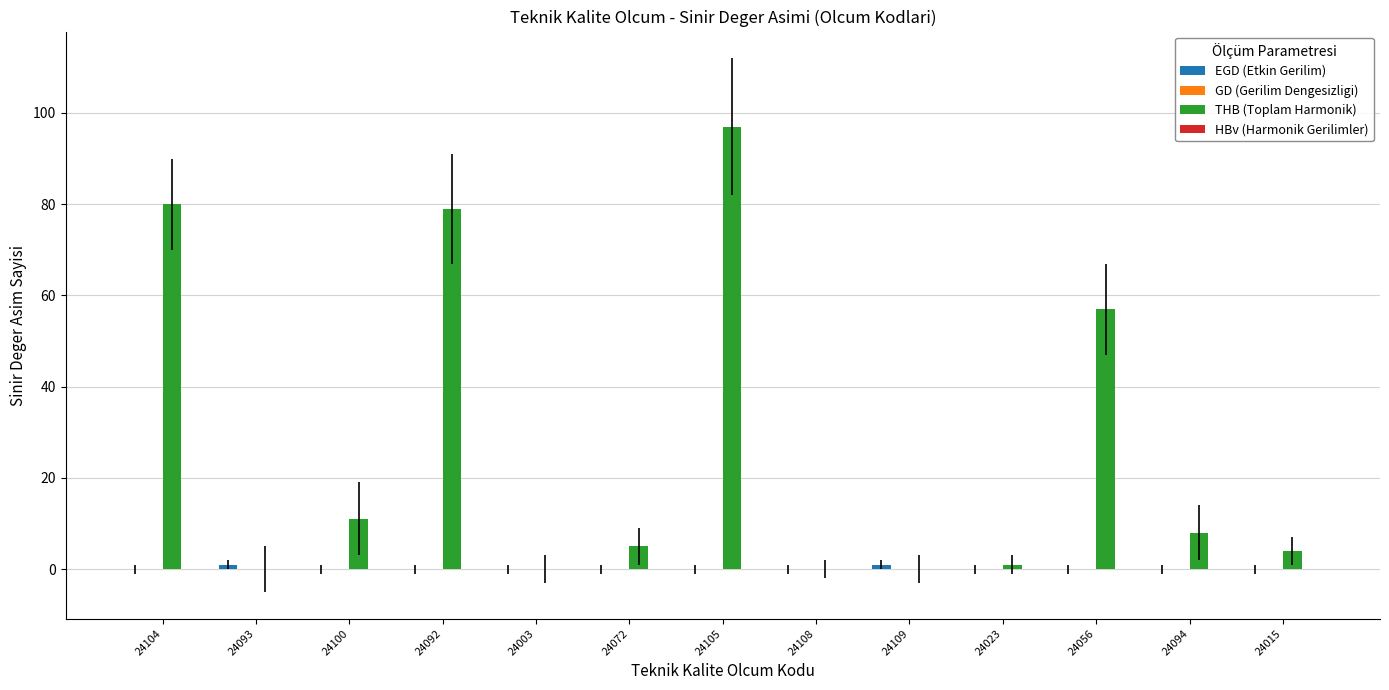

Which series has the largest range (max minus min)?

THB (Toplam Harmonik)